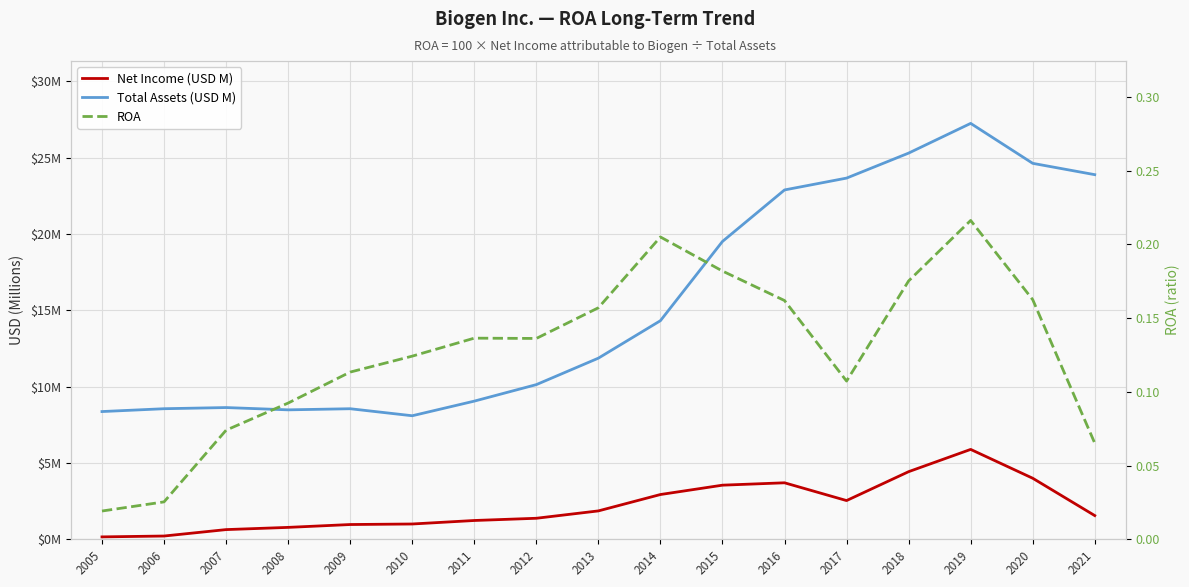

Where is the first local minimum for Net Income (USD M)?

2017